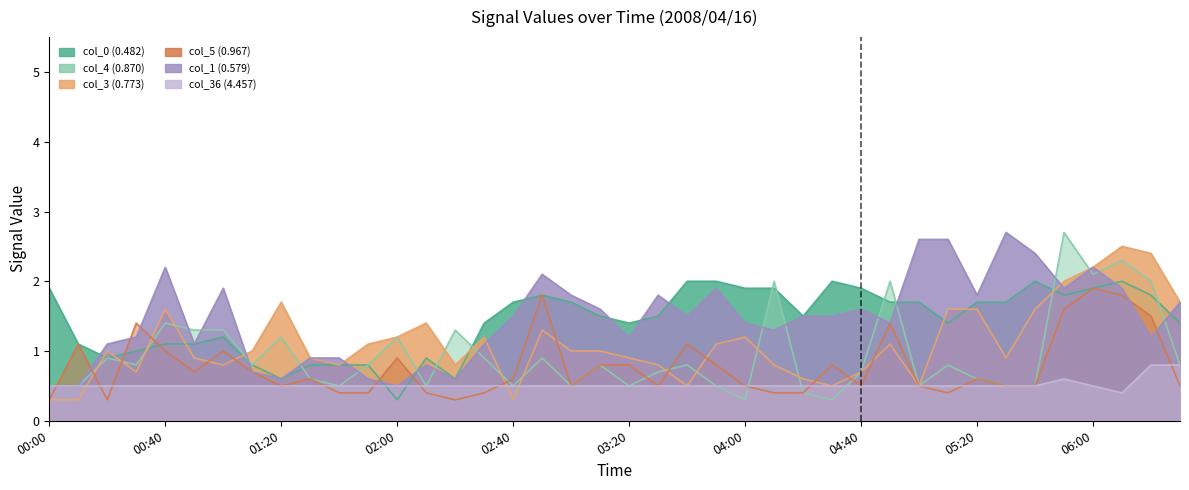

Reading left to right, extract all data points from this chart.

col_0 (0.482): 1.9	1.1	0.9	1.0	1.1	1.1	1.2	0.8	0.6	0.8	0.8	0.8	0.3	0.9	0.6	1.4	1.7	1.8	1.7	1.5	1.4	1.5	2.0	2.0	1.9	1.9	1.5	2.0	1.9	1.7	1.7	1.4	1.7	1.7	2.0	1.8	1.9	2.0	1.8	1.4
col_4 (0.870): 0.5	0.5	0.9	0.8	1.4	1.3	1.3	0.8	1.2	0.6	0.5	0.8	1.2	0.5	1.3	0.9	0.5	0.9	0.5	0.8	0.5	0.7	0.8	0.5	0.3	2.0	0.4	0.3	0.7	2.0	0.5	0.8	0.6	0.5	0.5	2.7	2.1	2.3	2.0	0.8
col_3 (0.773): 0.3	0.3	1.0	0.7	1.6	0.9	0.8	1.0	1.7	0.9	0.8	1.1	1.2	1.4	0.8	1.2	0.3	1.3	1.0	1.0	0.9	0.8	0.5	1.1	1.2	0.8	0.6	0.5	0.7	1.1	0.5	1.6	1.6	0.9	1.6	2.0	2.2	2.5	2.4	1.7
col_5 (0.967): 0.3	1.1	0.3	1.4	1.0	0.7	1.0	0.7	0.5	0.6	0.4	0.4	0.9	0.4	0.3	0.4	0.6	1.8	0.5	0.8	0.8	0.5	1.1	0.8	0.5	0.4	0.4	0.8	0.5	1.4	0.5	0.4	0.6	0.5	0.5	1.6	1.9	1.8	1.5	0.5
col_1 (0.579): 0.5	0.5	1.1	1.2	2.2	1.1	1.9	0.7	0.6	0.9	0.9	0.6	0.5	0.8	0.6	1.1	1.5	2.1	1.8	1.6	1.2	1.8	1.5	1.9	1.4	1.3	1.5	1.5	1.6	1.4	2.6	2.6	1.8	2.7	2.4	1.9	2.2	1.9	1.2	1.7
col_36 (4.457): 0.5	0.5	0.5	0.5	0.5	0.5	0.5	0.5	0.5	0.5	0.5	0.5	0.5	0.5	0.5	0.5	0.5	0.5	0.5	0.5	0.5	0.5	0.5	0.5	0.5	0.5	0.5	0.5	0.5	0.5	0.5	0.5	0.5	0.5	0.5	0.6	0.5	0.4	0.8	0.8